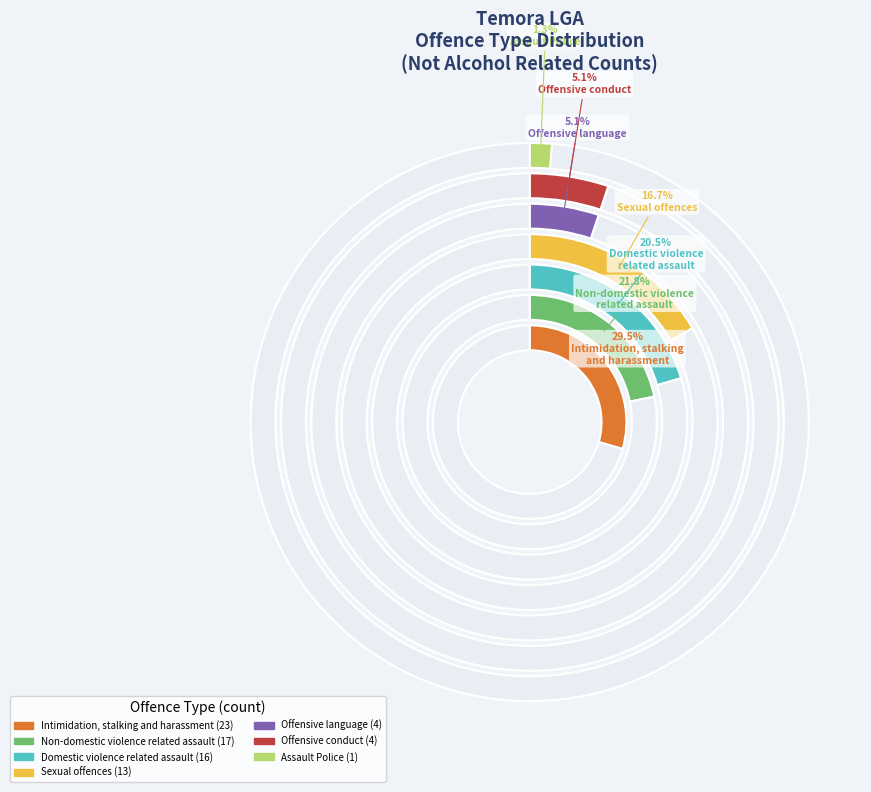

Is Intimidation, stalking
and harassment the majority of the pie?

No